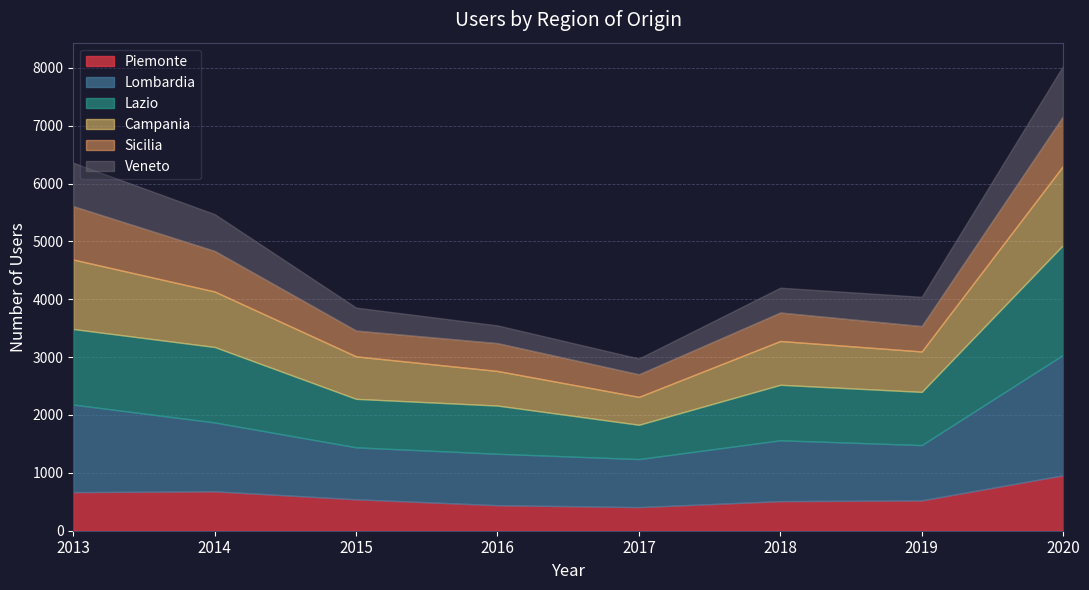

At how many categories does at least one series exceed 509?

8